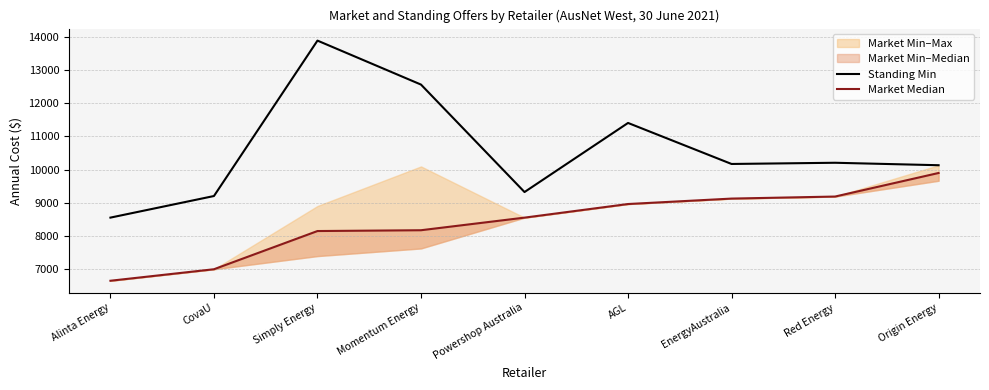

What is the approximate value of Standing Min at Red Energy?

10206.2